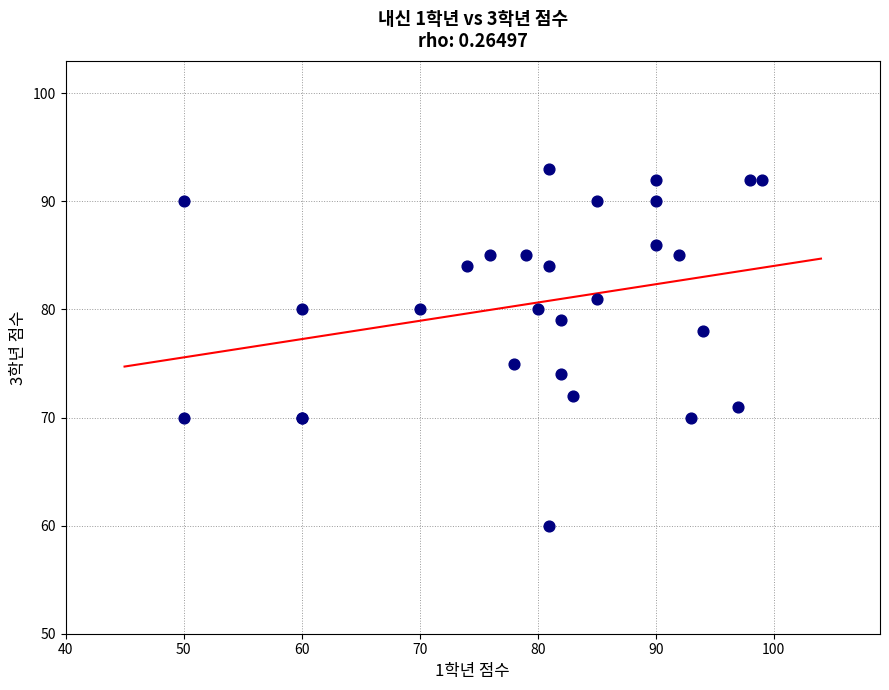

What Y value in the scatter plot is closest to 76?

75